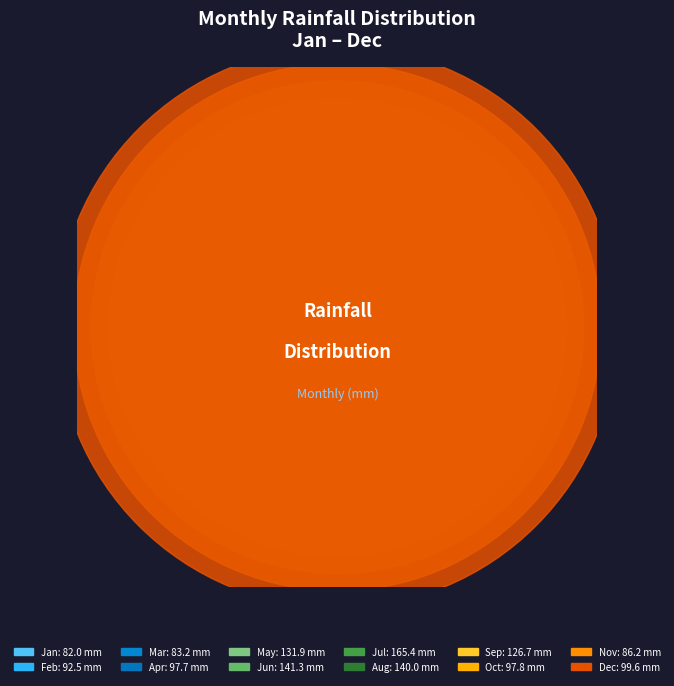

What is the ratio of the value at Jul to the value at Nov?

1.9